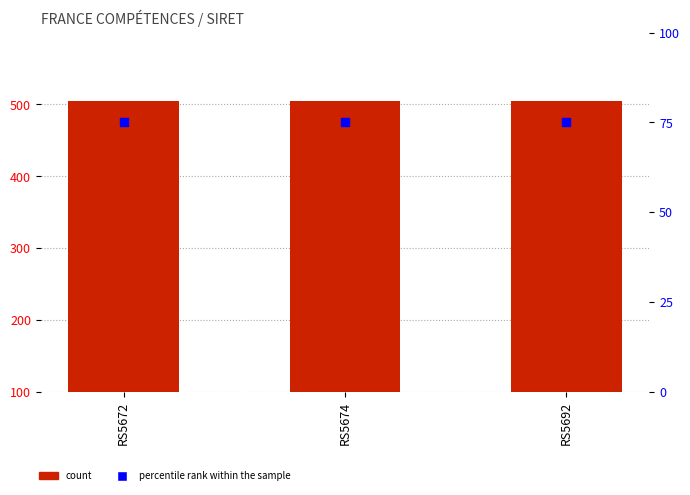

At how many categories does at least one series exceed 286?

3